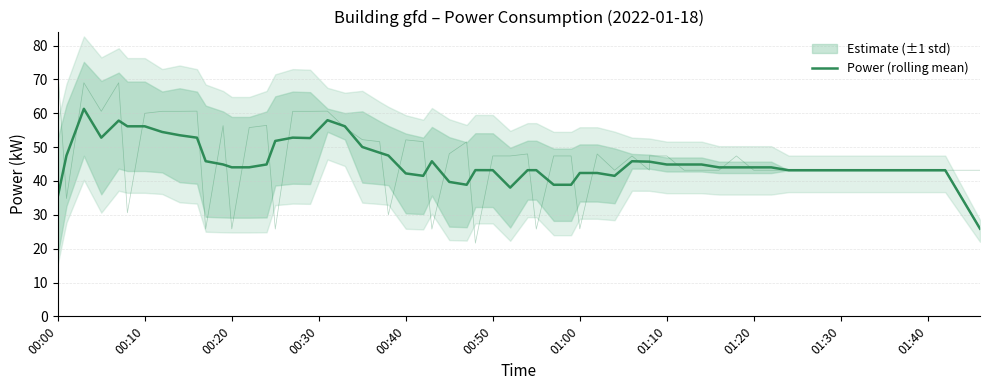

Is this an area chart (filled region under the line)?

No